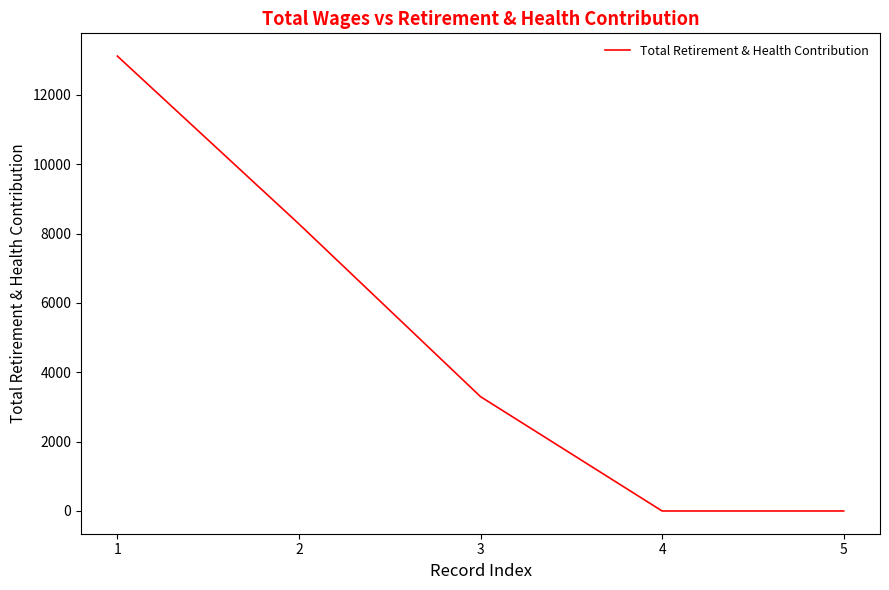

What is the greatest value displayed?

13122